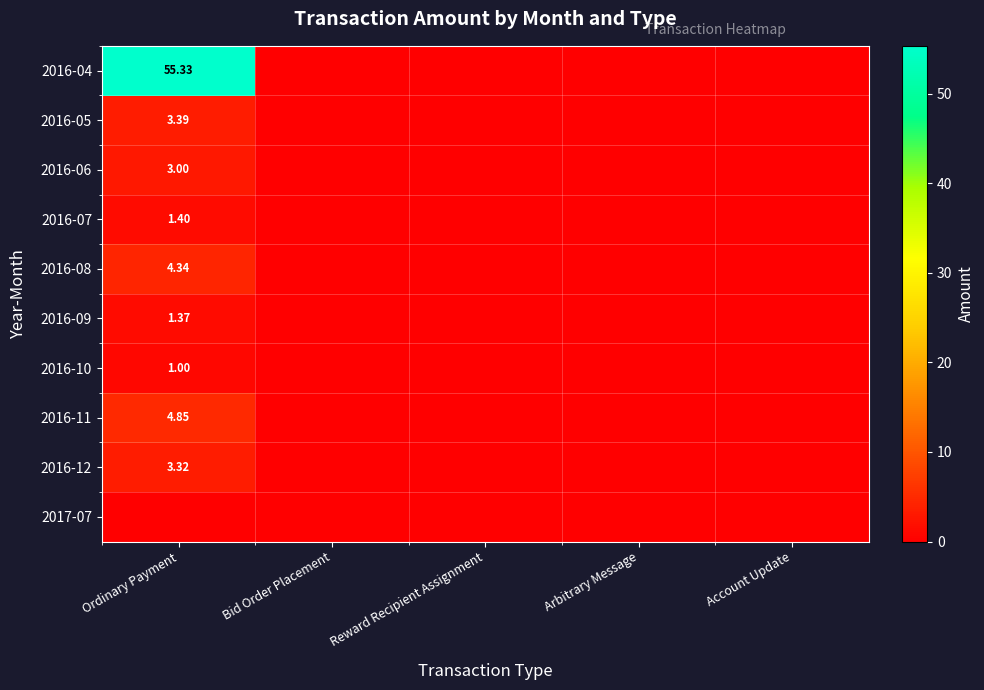

What is the total value across all series at Ordinary Payment?

78.0